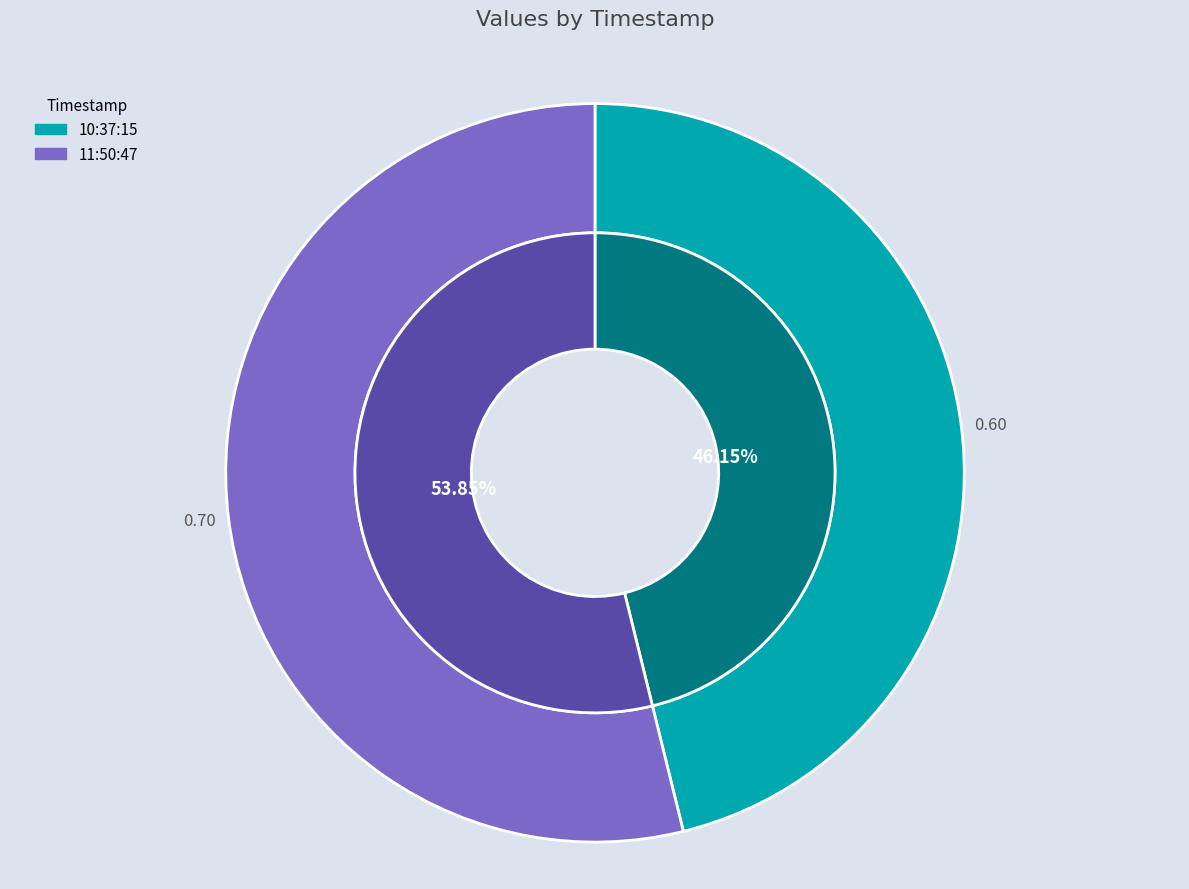

To the nearest percent, what percentage of the pie is 2023-01-06T11:50:47.183Z?

54%